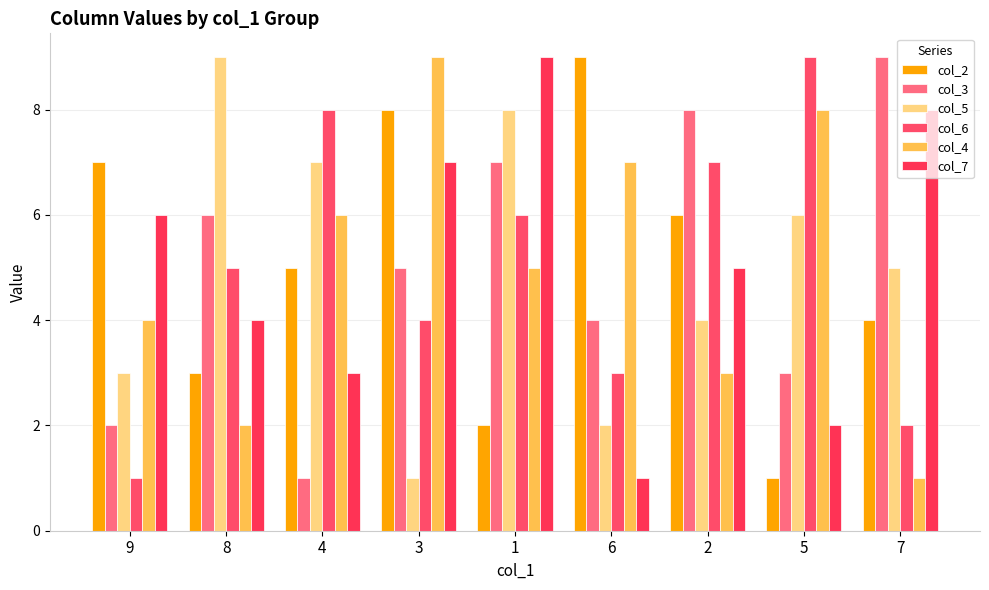

Is it true that col_4 equals 5 at 1?

True